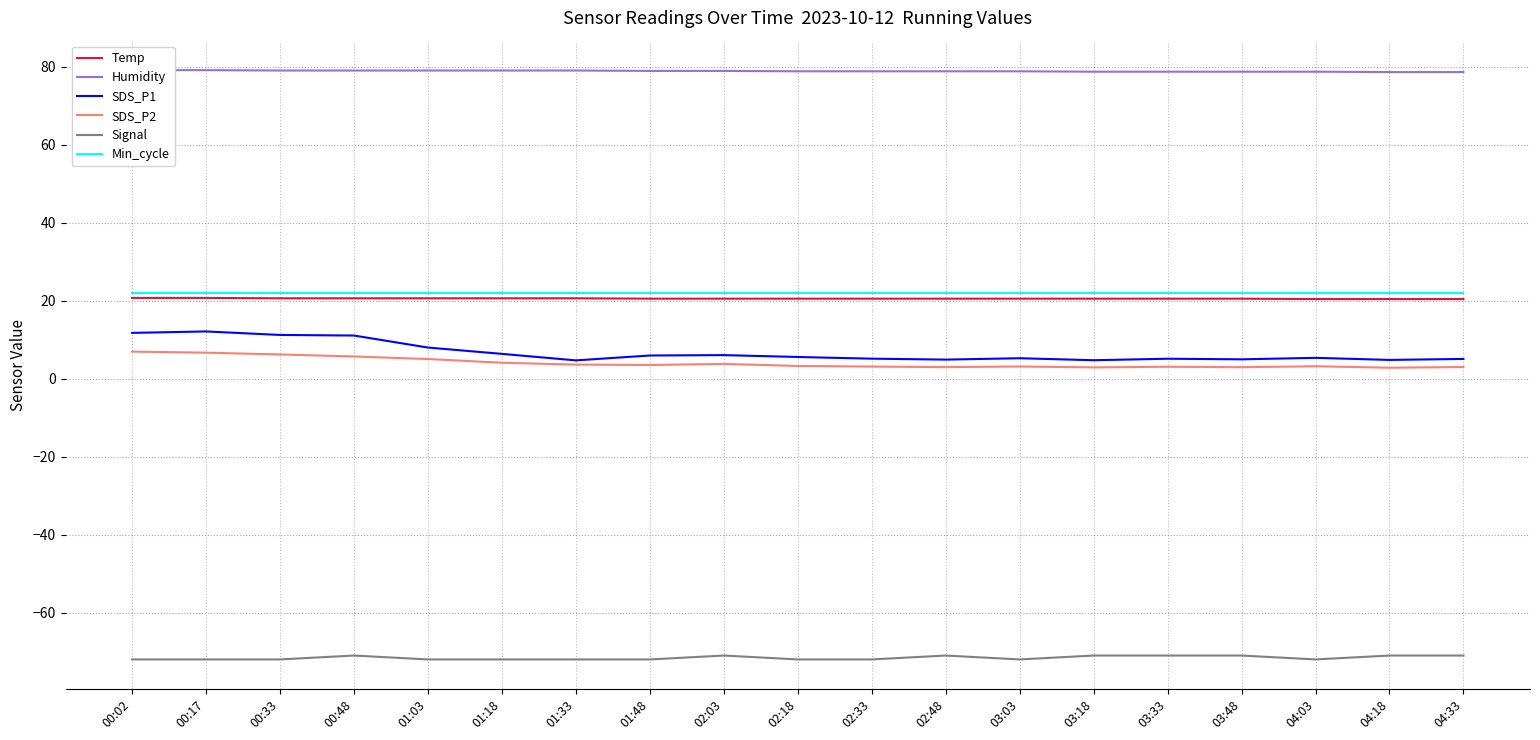

At which category does the chart reach its minimum across all series?

00:02